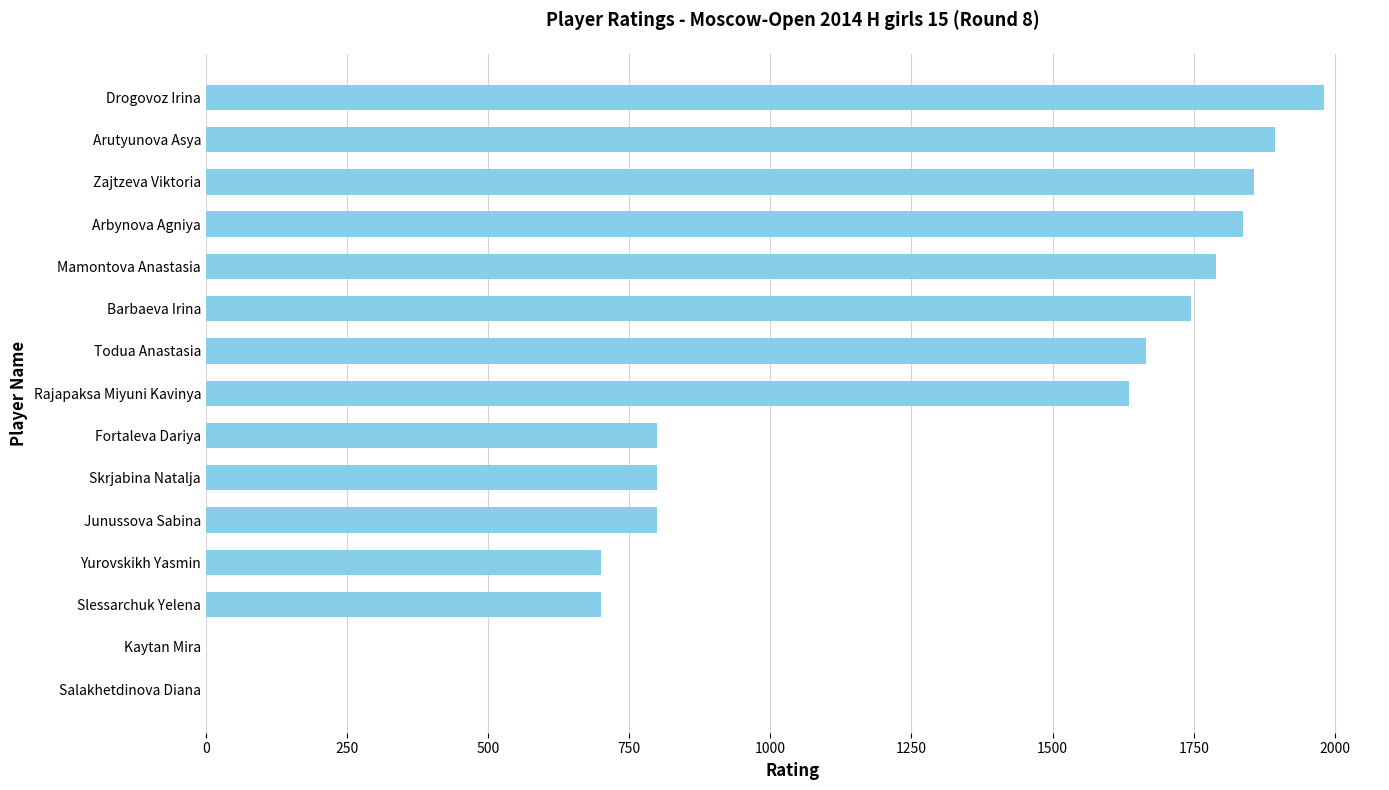

Are the bars horizontal?

Yes